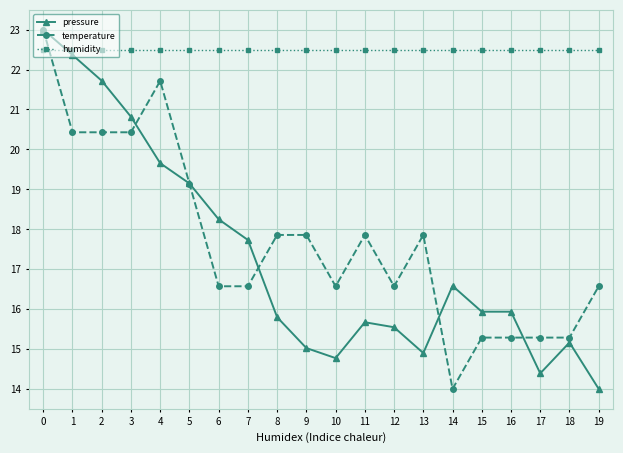

Does the chart have visible grid lines?

Yes